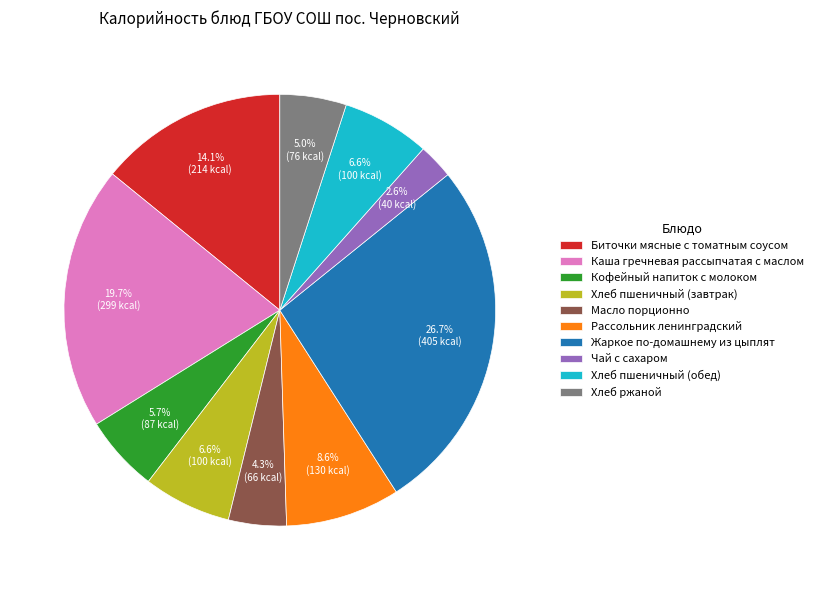

Which category has the biggest portion of the pie?

Жаркое по-домашнему из цыплят